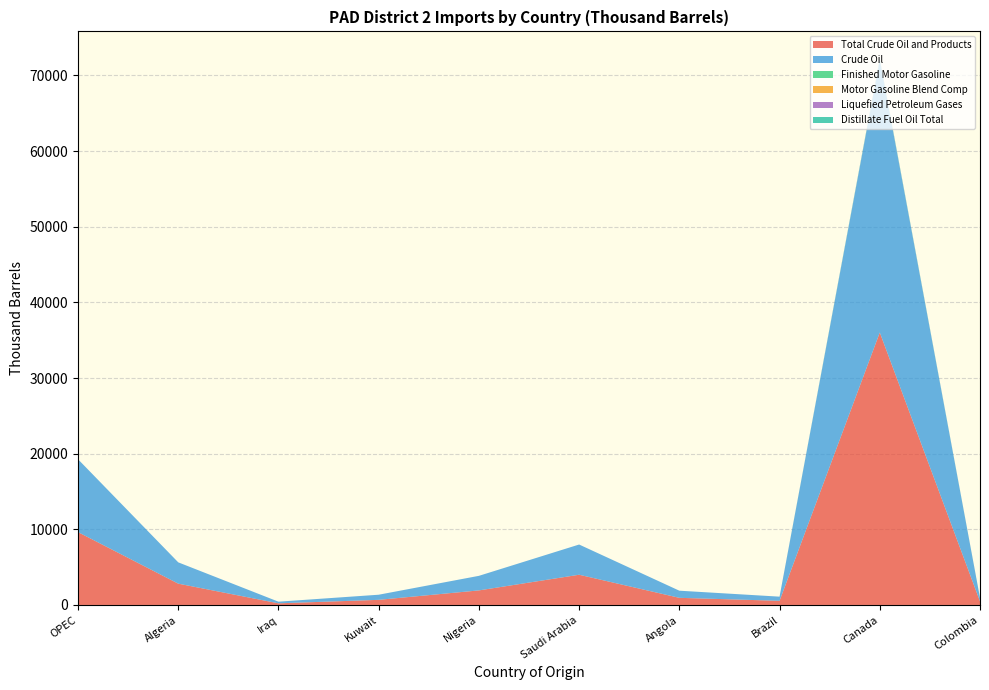

Reading left to right, extract all data points from this chart.

Total Crude Oil and Products: OPEC=9631	Algeria=2817	Iraq=217	Kuwait=677	Nigeria=1925	Saudi Arabia=3995	Angola=943	Brazil=549	Canada=36019	Colombia=472
Crude Oil: OPEC=9631	Algeria=2817	Iraq=217	Kuwait=677	Nigeria=1925	Saudi Arabia=3995	Angola=943	Brazil=549	Canada=36019	Colombia=472
Finished Motor Gasoline: OPEC=0	Algeria=0	Iraq=0	Kuwait=0	Nigeria=0	Saudi Arabia=0	Angola=0	Brazil=0	Canada=24	Colombia=0
Motor Gasoline Blend Comp: OPEC=0	Algeria=0	Iraq=0	Kuwait=0	Nigeria=0	Saudi Arabia=0	Angola=0	Brazil=0	Canada=2	Colombia=0
Liquefied Petroleum Gases: OPEC=0	Algeria=0	Iraq=0	Kuwait=0	Nigeria=0	Saudi Arabia=0	Angola=0	Brazil=0	Canada=47	Colombia=0
Distillate Fuel Oil Total: OPEC=0	Algeria=0	Iraq=0	Kuwait=0	Nigeria=0	Saudi Arabia=0	Angola=0	Brazil=0	Canada=107	Colombia=0